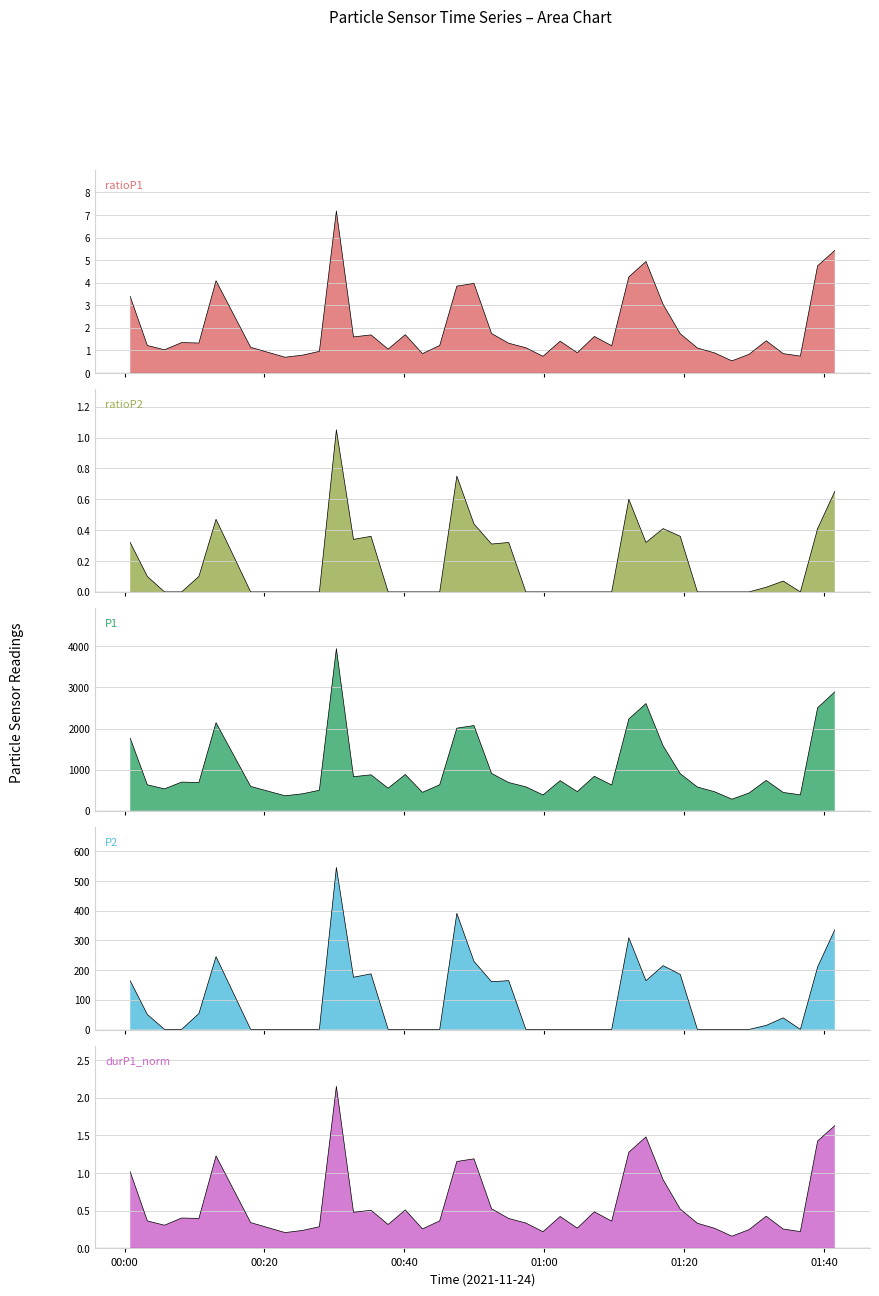

What is the sum of the P2 values at 2021/11/24 01:41:31 and 2021/11/24 01:12:05?

645.2